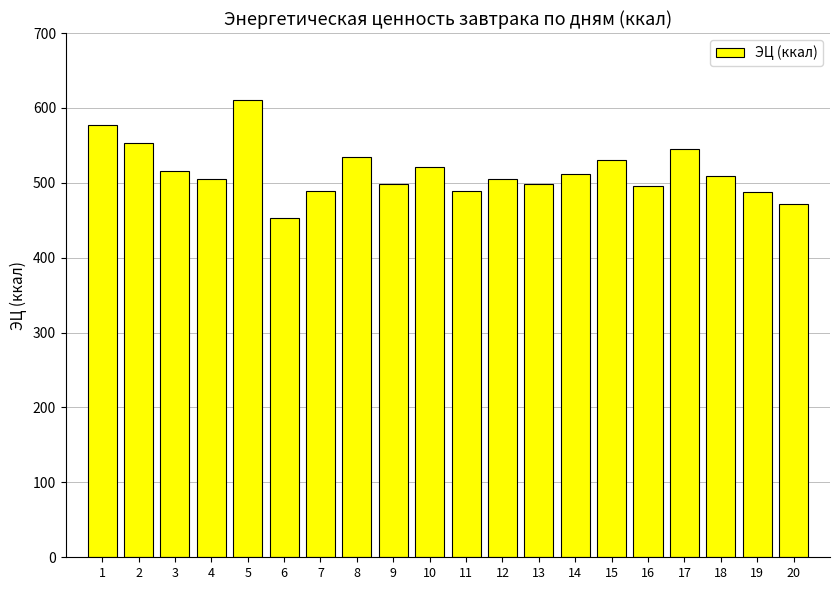

What is the change in value from 5 to 10?

-89.8